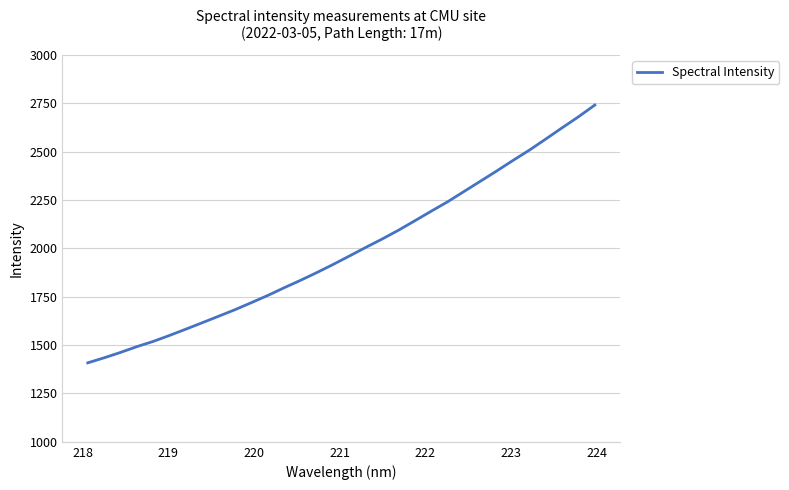

Reading left to right, extract all data points from this chart.

1408.2	1434.2	1462.0	1491.9	1519.0	1550.0	1582.5	1615.6	1649.2	1683.0	1719.5	1756.5	1796.3	1834.6	1874.9	1916.9	1960.8	2005.2	2048.4	2094.0	2142.9	2192.3	2240.8	2293.8	2346.7	2399.8	2454.5	2507.6	2564.7	2622.7	2679.7	2740.4